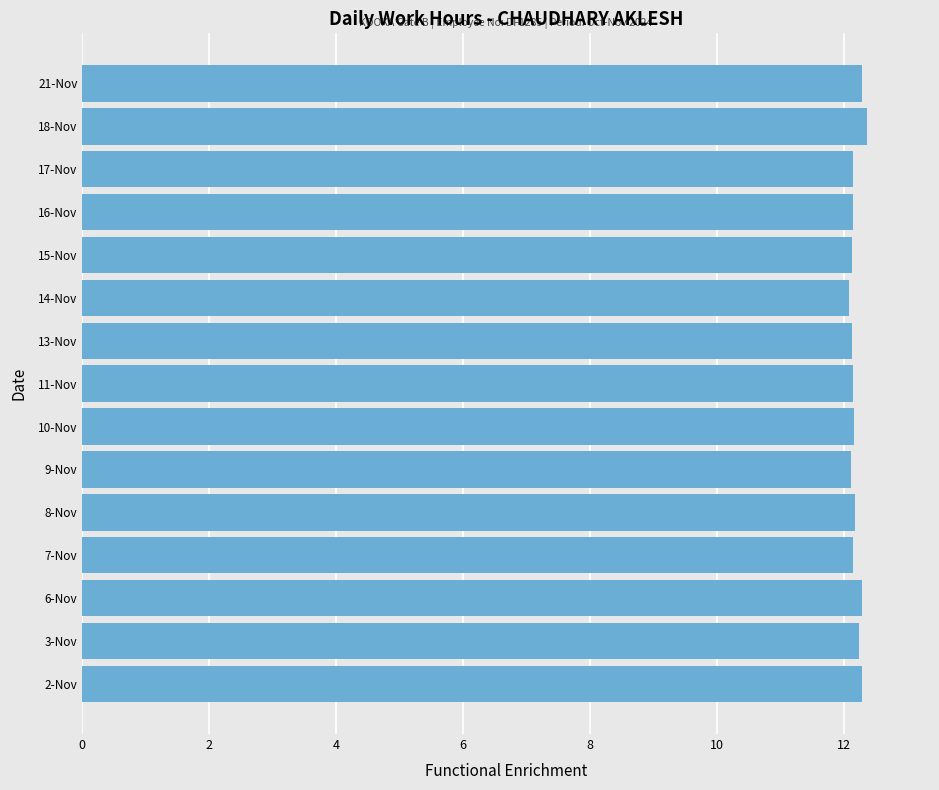

What is the ratio of the value at 2-Nov to the value at 8-Nov?

1.0